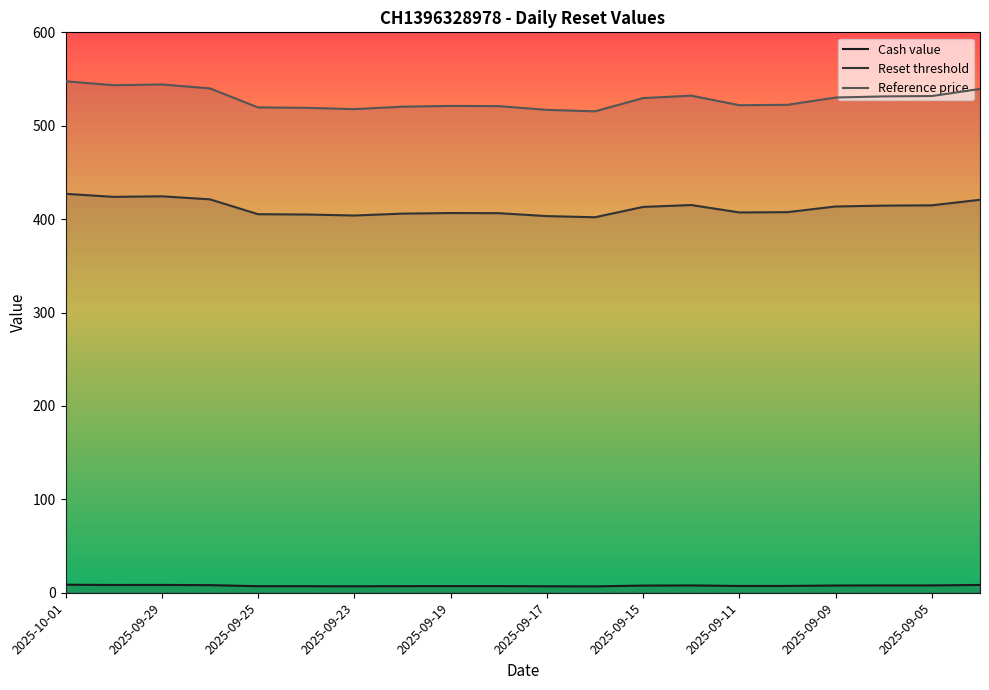

Reading left to right, what are all the values shown in this chart?

Cash value: 2025-10-01=8.6	2025-09-30=8.3	2025-09-29=8.4	2025-09-26=8.1	2025-09-25=7.0	2025-09-24=7.0	2025-09-23=6.9	2025-09-22=7.1	2025-09-19=7.1	2025-09-18=7.1	2025-09-17=6.9	2025-09-16=6.8	2025-09-15=7.7	2025-09-12=7.8	2025-09-11=7.3	2025-09-10=7.3	2025-09-09=7.8	2025-09-08=7.8	2025-09-05=7.9	2025-09-04=8.3
Reset threshold: 2025-10-01=427.1	2025-09-30=423.9	2025-09-29=424.5	2025-09-26=421.2	2025-09-25=405.3	2025-09-24=405.0	2025-09-23=403.9	2025-09-22=405.9	2025-09-19=406.5	2025-09-18=406.4	2025-09-17=403.3	2025-09-16=402.0	2025-09-15=413.1	2025-09-12=415.1	2025-09-11=407.2	2025-09-10=407.5	2025-09-09=413.6	2025-09-08=414.5	2025-09-05=414.8	2025-09-04=420.7
Reference price: 2025-10-01=547.6	2025-09-30=543.4	2025-09-29=544.2	2025-09-26=540.0	2025-09-25=519.6	2025-09-24=519.2	2025-09-23=517.8	2025-09-22=520.4	2025-09-19=521.2	2025-09-18=521.0	2025-09-17=517.0	2025-09-16=515.4	2025-09-15=529.6	2025-09-12=532.2	2025-09-11=522.0	2025-09-10=522.4	2025-09-09=530.2	2025-09-08=531.4	2025-09-05=531.8	2025-09-04=539.4